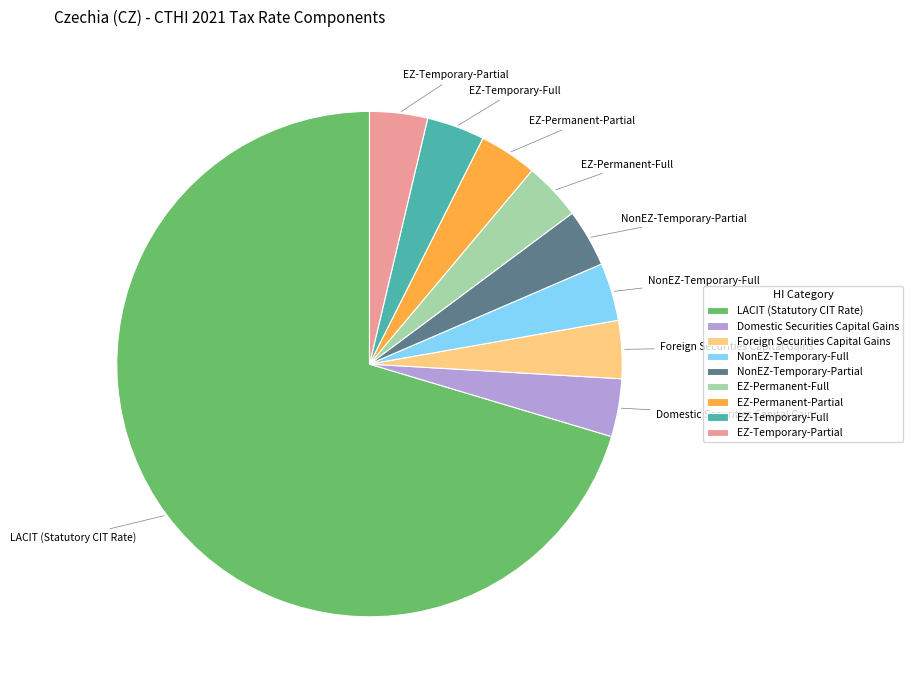

Is there a majority slice in this chart?

Yes